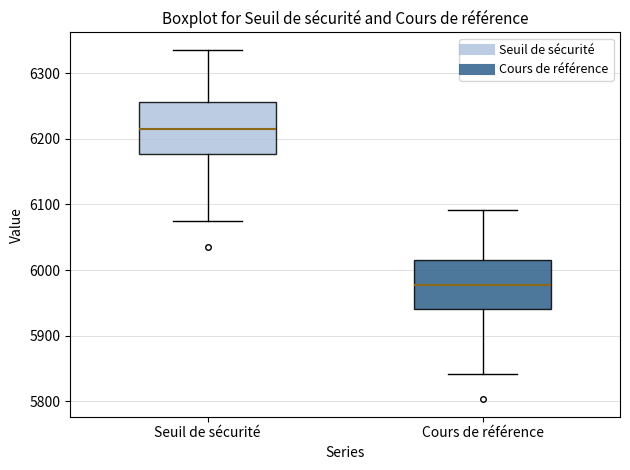

Reading left to right, transcribe this box plot: for each box, give where its median line is, the range the box spans, and where its two whiskers end, as read against the y-axis. The values are not printed on the chart, so give them approximately, as read against the axis.

Seuil de sécurité: median 6220, box 6180 to 6260, whiskers 6080 to 6340
Cours de référence: median 5980, box 5940 to 6020, whiskers 5840 to 6090